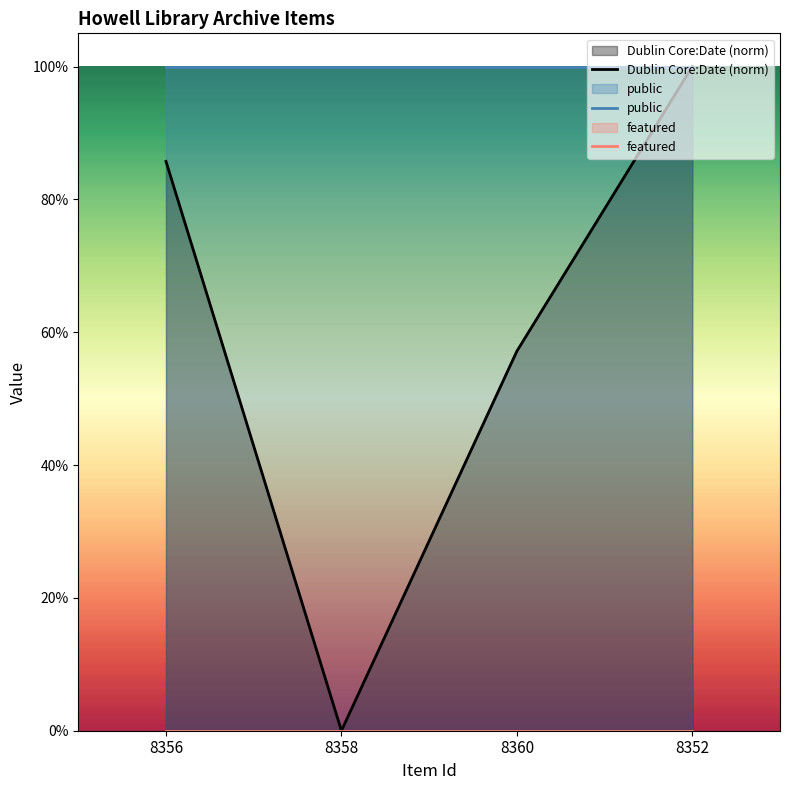

The value of featured at 8360 is 0.0. True or false?

True